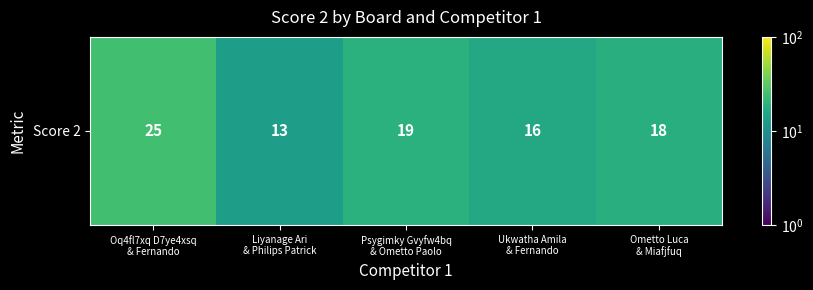

Which has a higher value, Psygimky Gvyfw4bq
& Ometto Paolo or Oq4fl7xq D7ye4xsq
& Fernando?

Oq4fl7xq D7ye4xsq
& Fernando